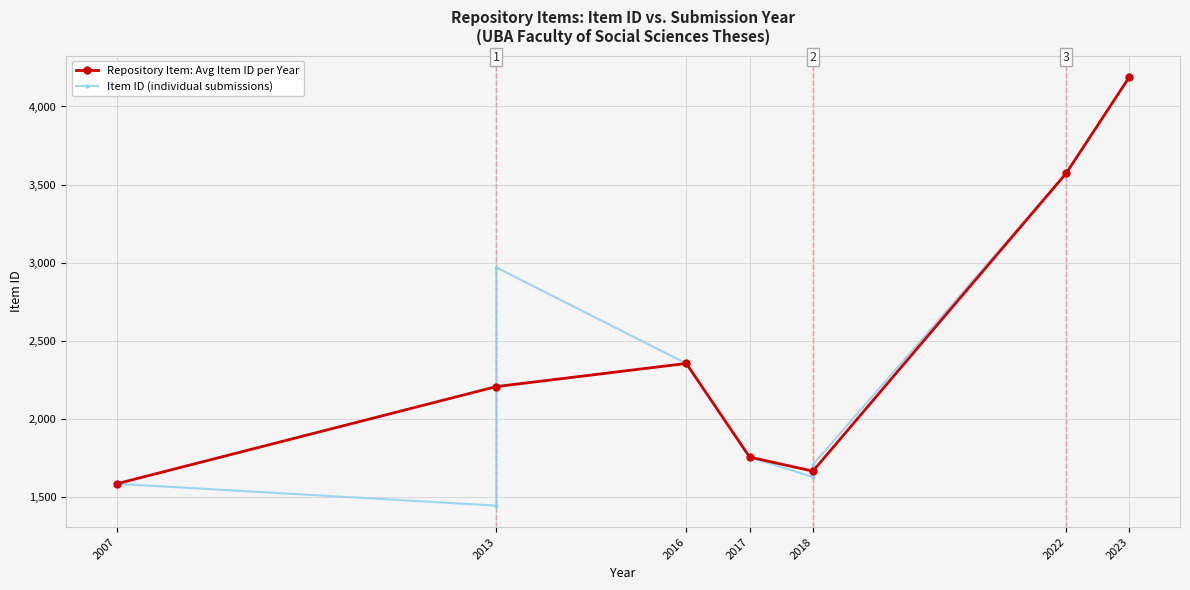

How many series are shown in this chart?

2